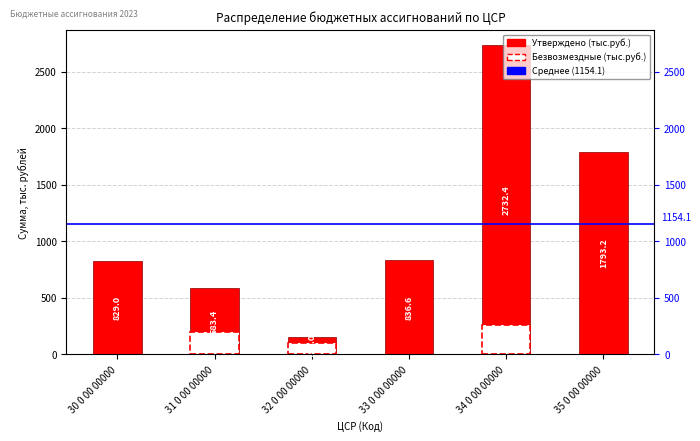

What position from the left is 34 0 00 00000?

5